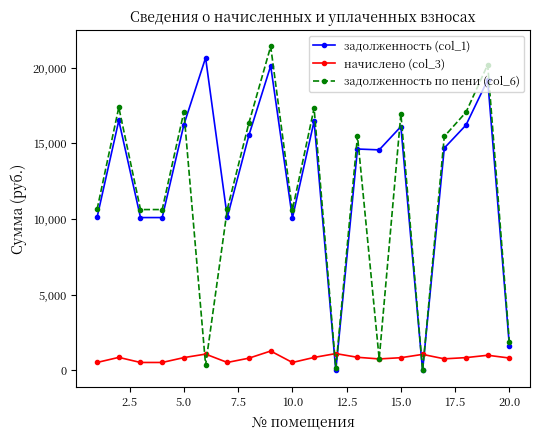

Which series has the largest total across all categories?

задолженность (col_1)